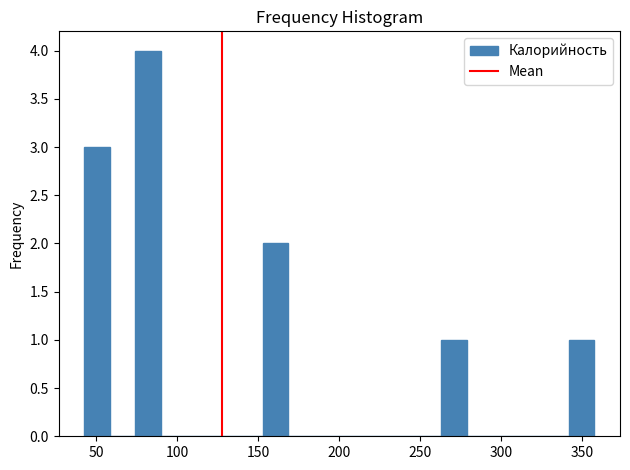

Around what value on the x-axis is the tallest bar? Give the approximate position of its centre, as read against the axis.

80